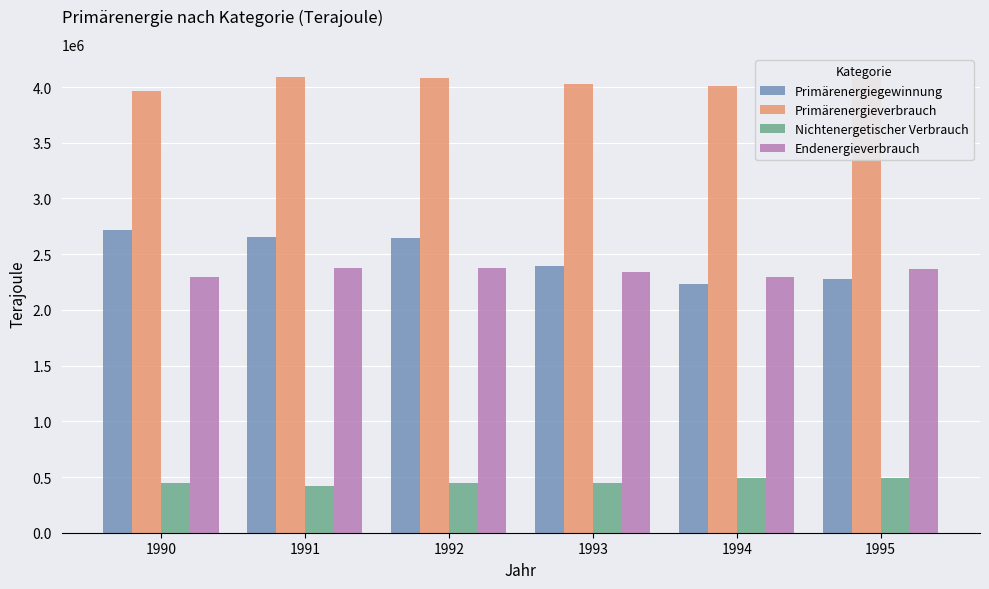

What is the maximum value for Nichtenergetischer Verbrauch?

493036.5